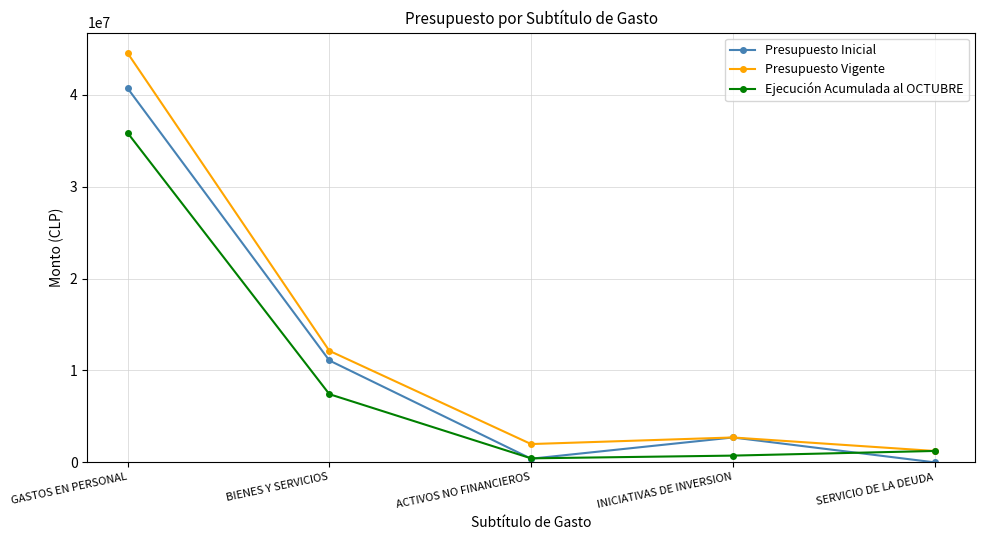

Is this an area chart (filled region under the line)?

No